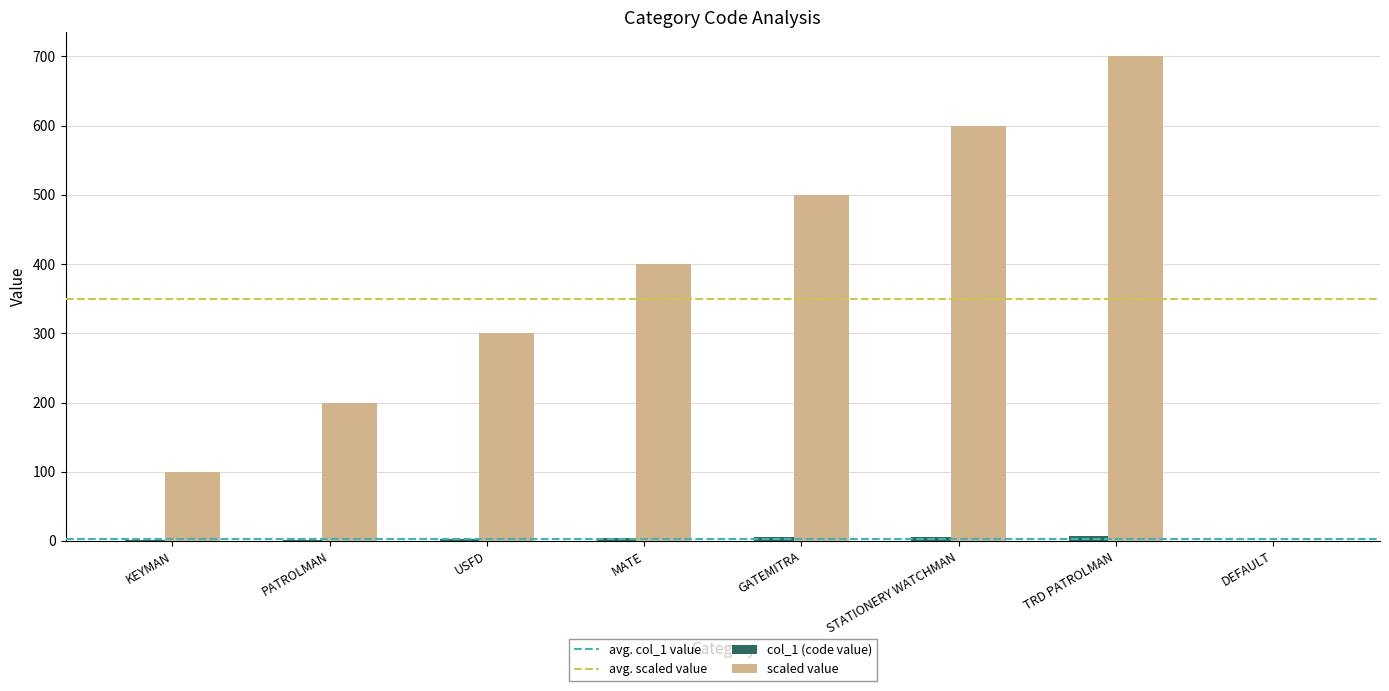

Which series changed the most between PATROLMAN and MATE?

scaled value